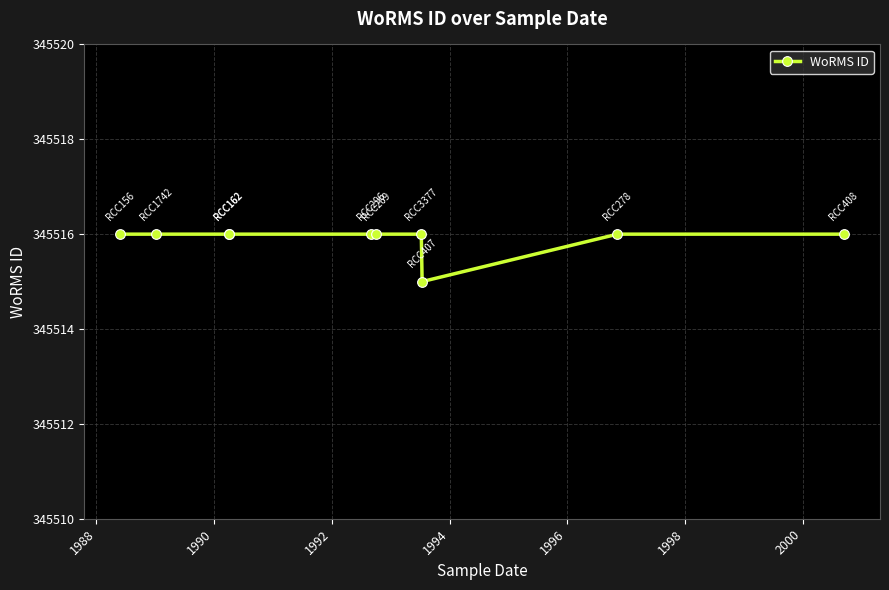

True or false: the data shows 130302 at 1990.

False